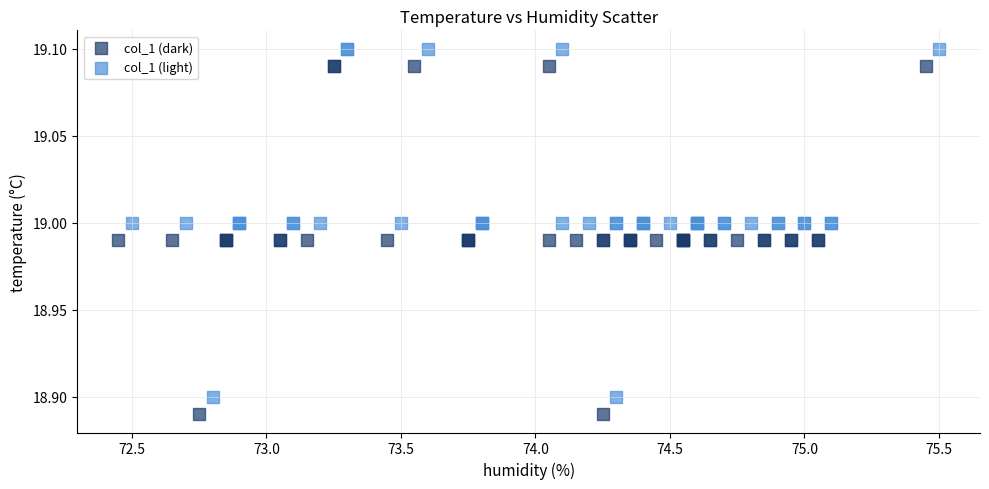

What are all the series names shown in the legend?

col_1 (dark), col_1 (light)